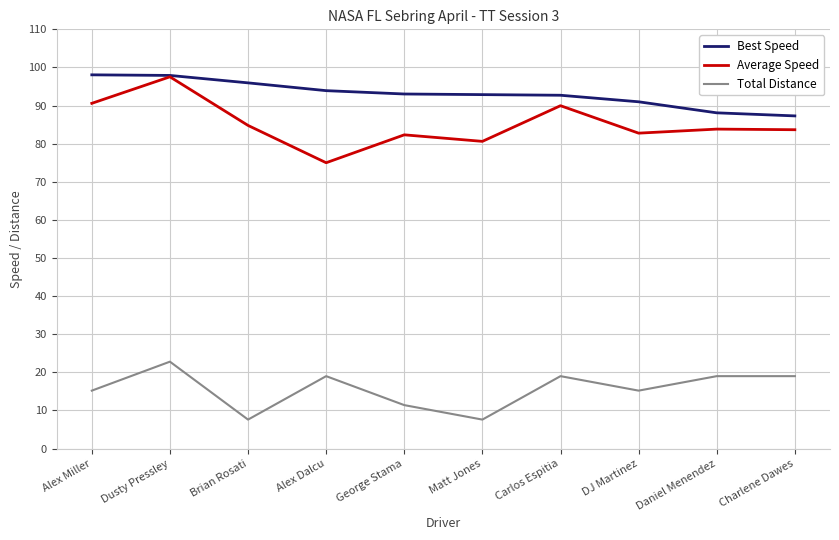

What is the minimum value for Average Speed?

75.0